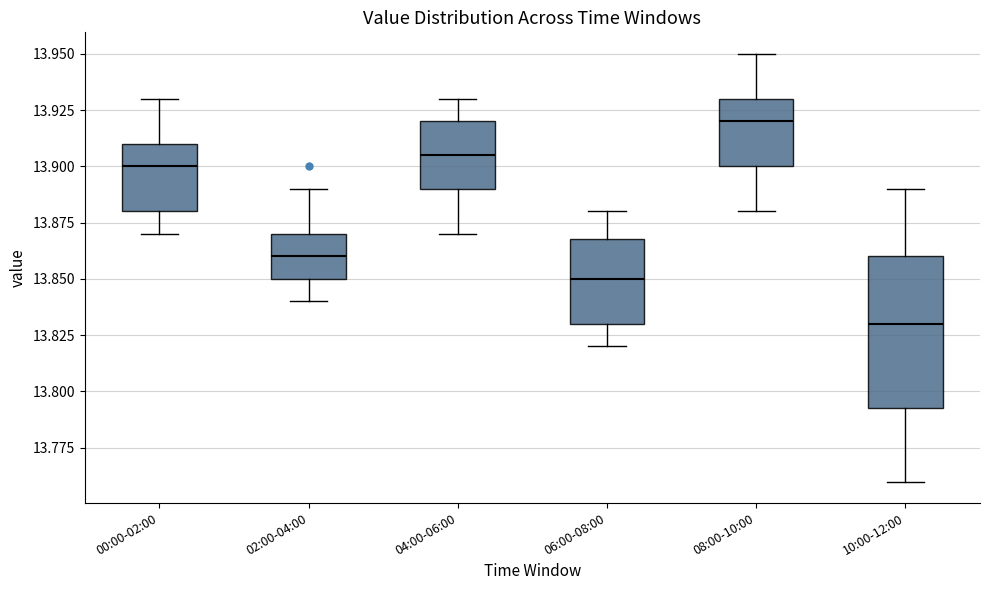

Comparing the boxes themselves (not the whiskers), which one is the tallest?

10:00-12:00